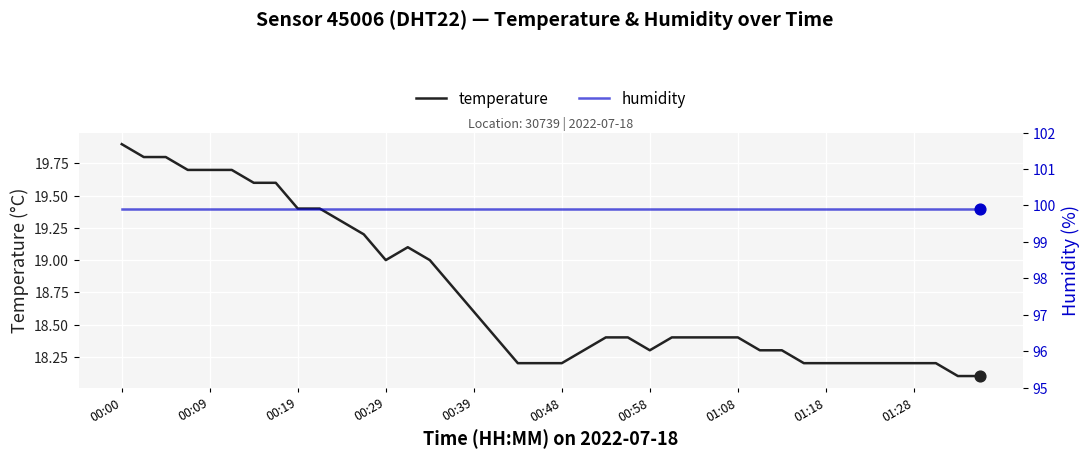

Which series has the largest Y range (max minus min)?

temperature